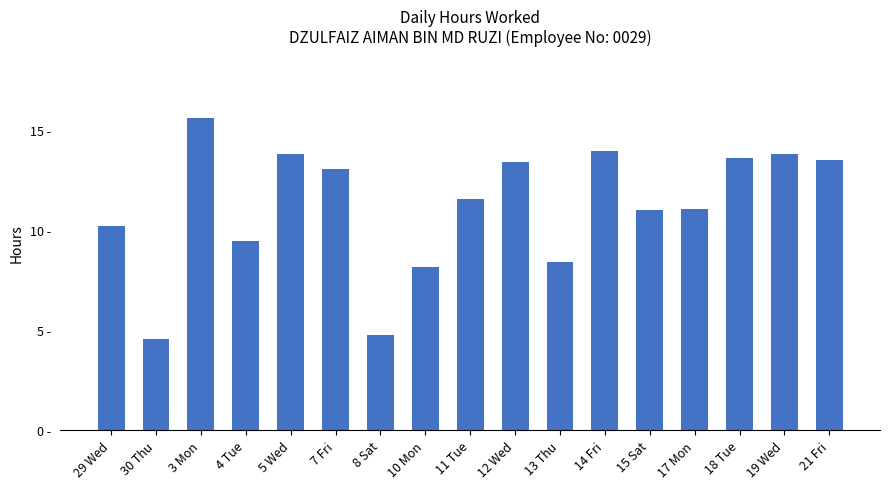

What position from the right is 29 Wed?

17